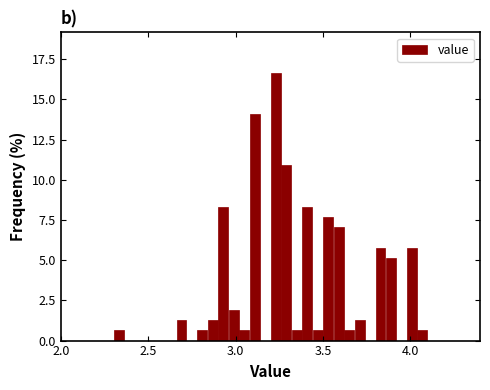

Read against the x-axis, roughly where is the centre of the tallest bar?

3.25